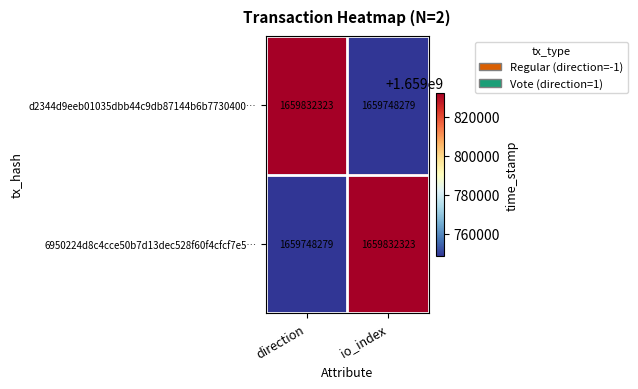

Is the value of d2344d9eeb01035dbb44c9db87144b6b7730400… at io_index greater than the value of 6950224d8c4cce50b7d13dec528f60f4cfcf7e5… at io_index?

No